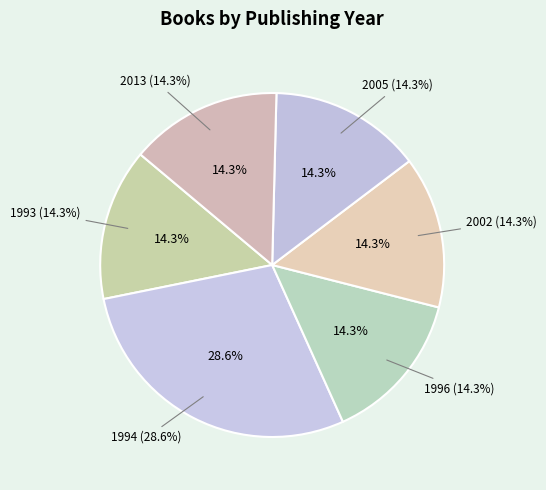

Is there any slice that represents more than half of the pie?

No